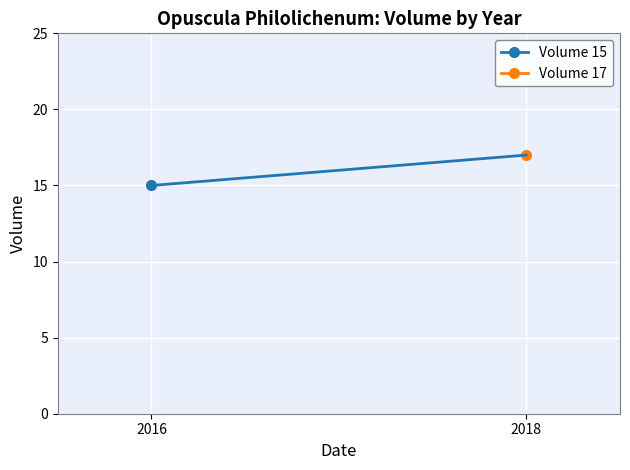

What is the value of the Volume 17 point at the 2nd from the left?

17